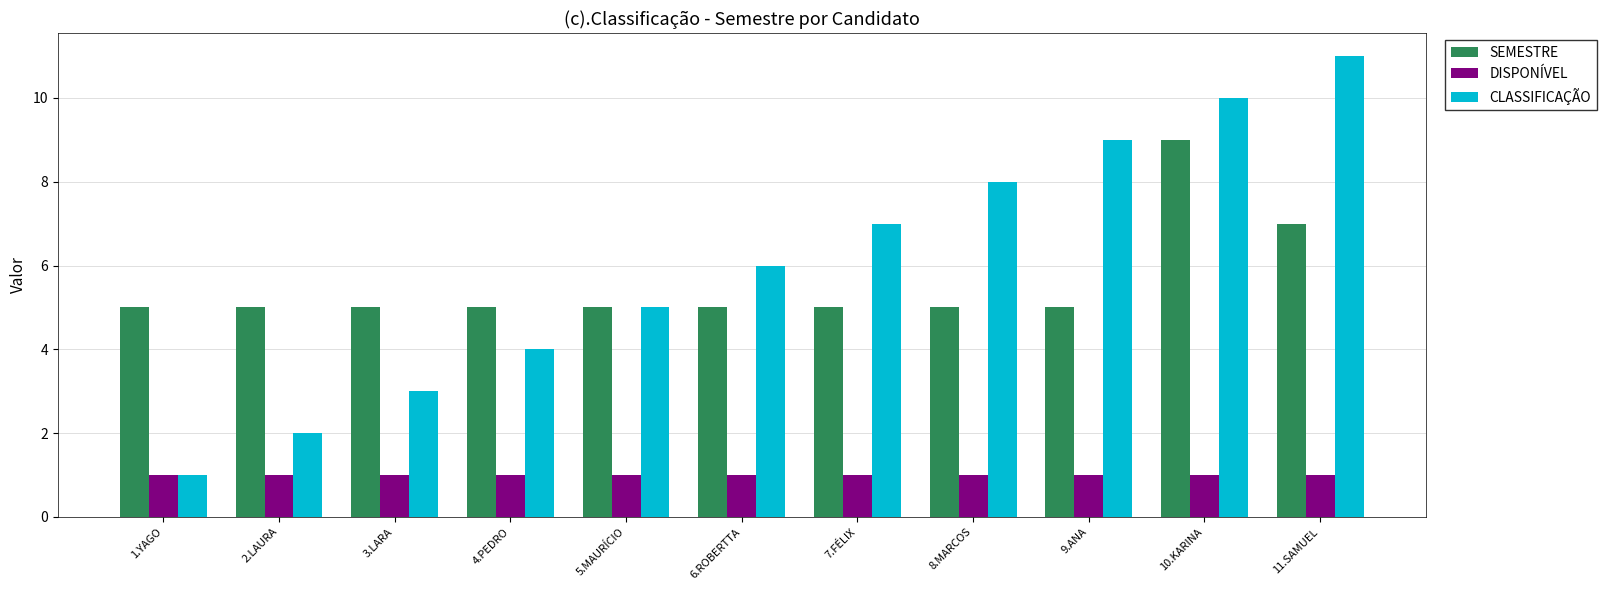

Are the bars grouped side by side (vs. stacked)?

Yes